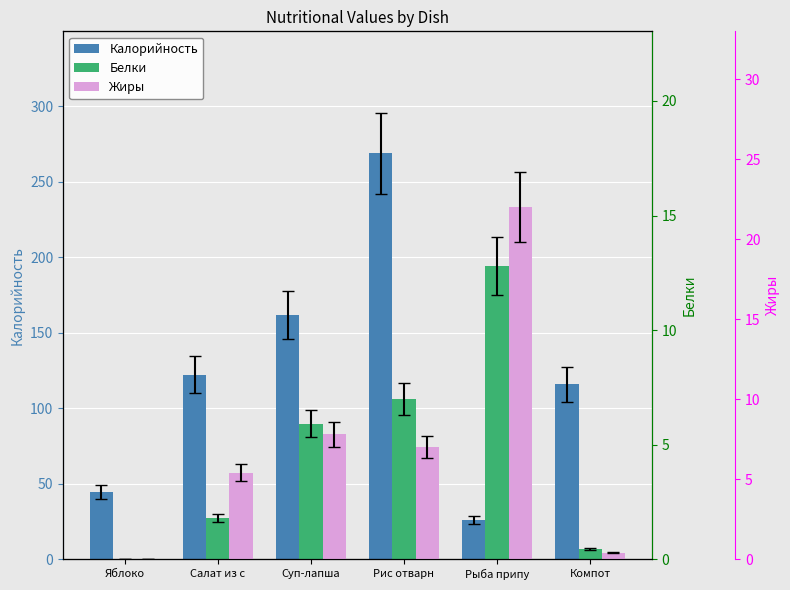

Reading left to right, what are all the values shown in this chart?

Калорийность: 44.4	122.3	161.7	269.0	25.7	116.0
Белки: 0.0	1.8	5.9	7.0	12.8	0.4
Жиры: 0.0	5.4	7.8	7.0	22.0	0.4